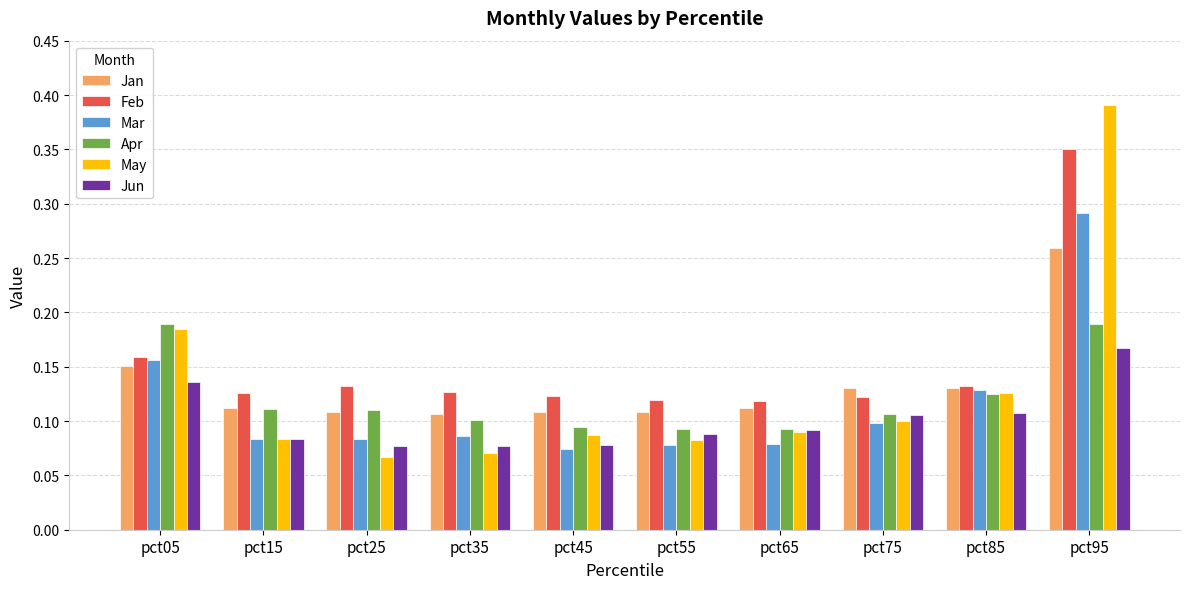

How many bars are there in each group?

6